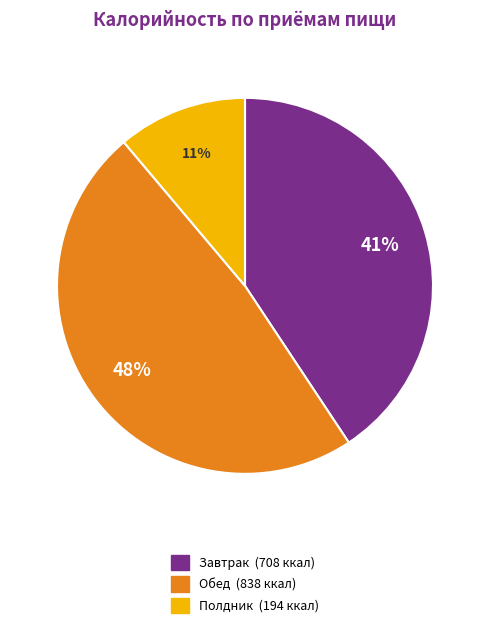

To the nearest percent, what is the average slice percentage?

33%